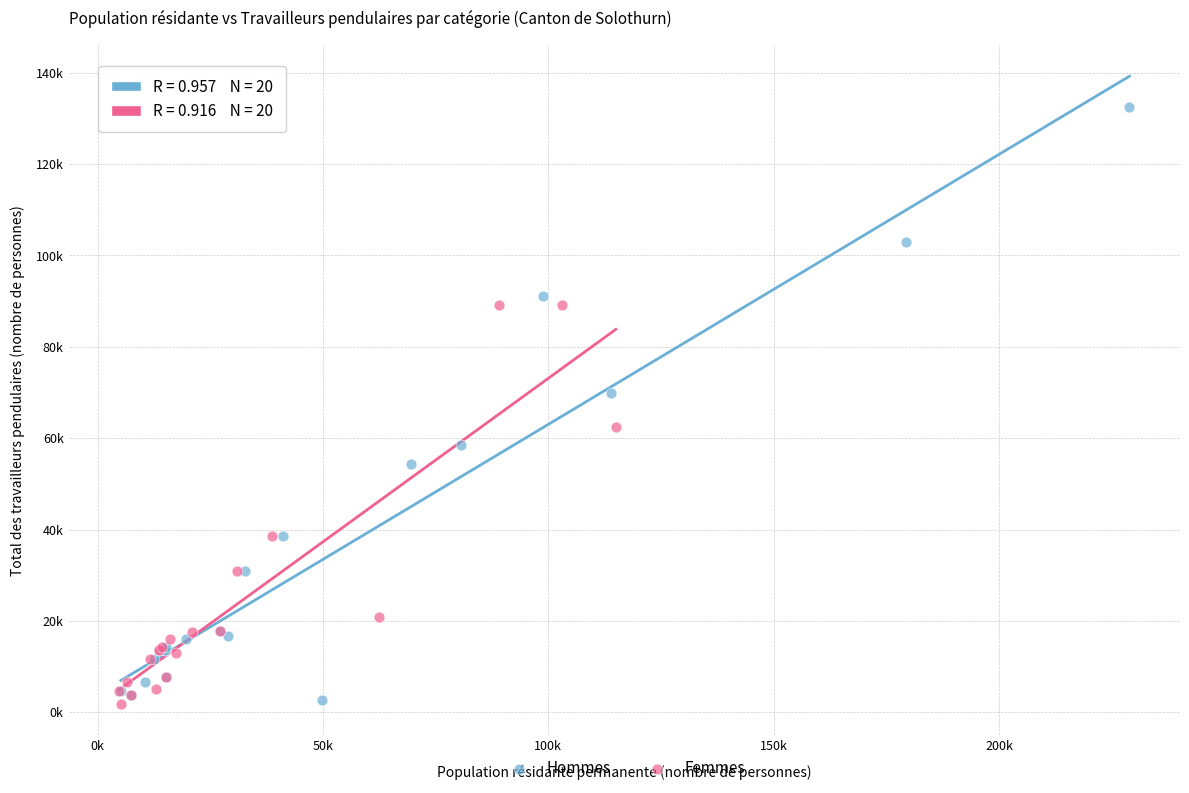

What are all the series names shown in the legend?

Hommes, Femmes